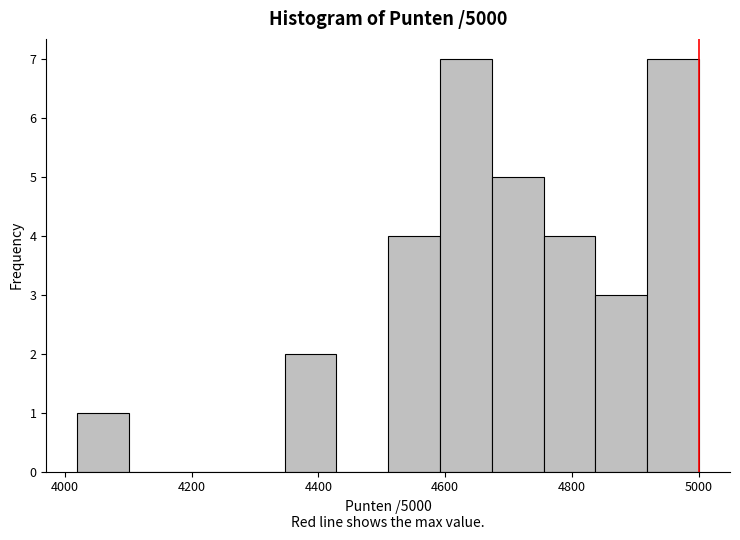

Reading left to right, transcribe this chart: for each bar, give the range it covers on the x-axis and its height. Neither the bar edges nor the heights are printed on the chart, so give them approximately, as read against the axes.

4020 to 4100: 1
4100 to 4180: 0
4180 to 4260: 0
4260 to 4340: 0
4340 to 4420: 2
4420 to 4520: 0
4520 to 4600: 4
4600 to 4680: 7
4680 to 4760: 5
4760 to 4840: 4
4840 to 4920: 3
4920 to 5000: 7